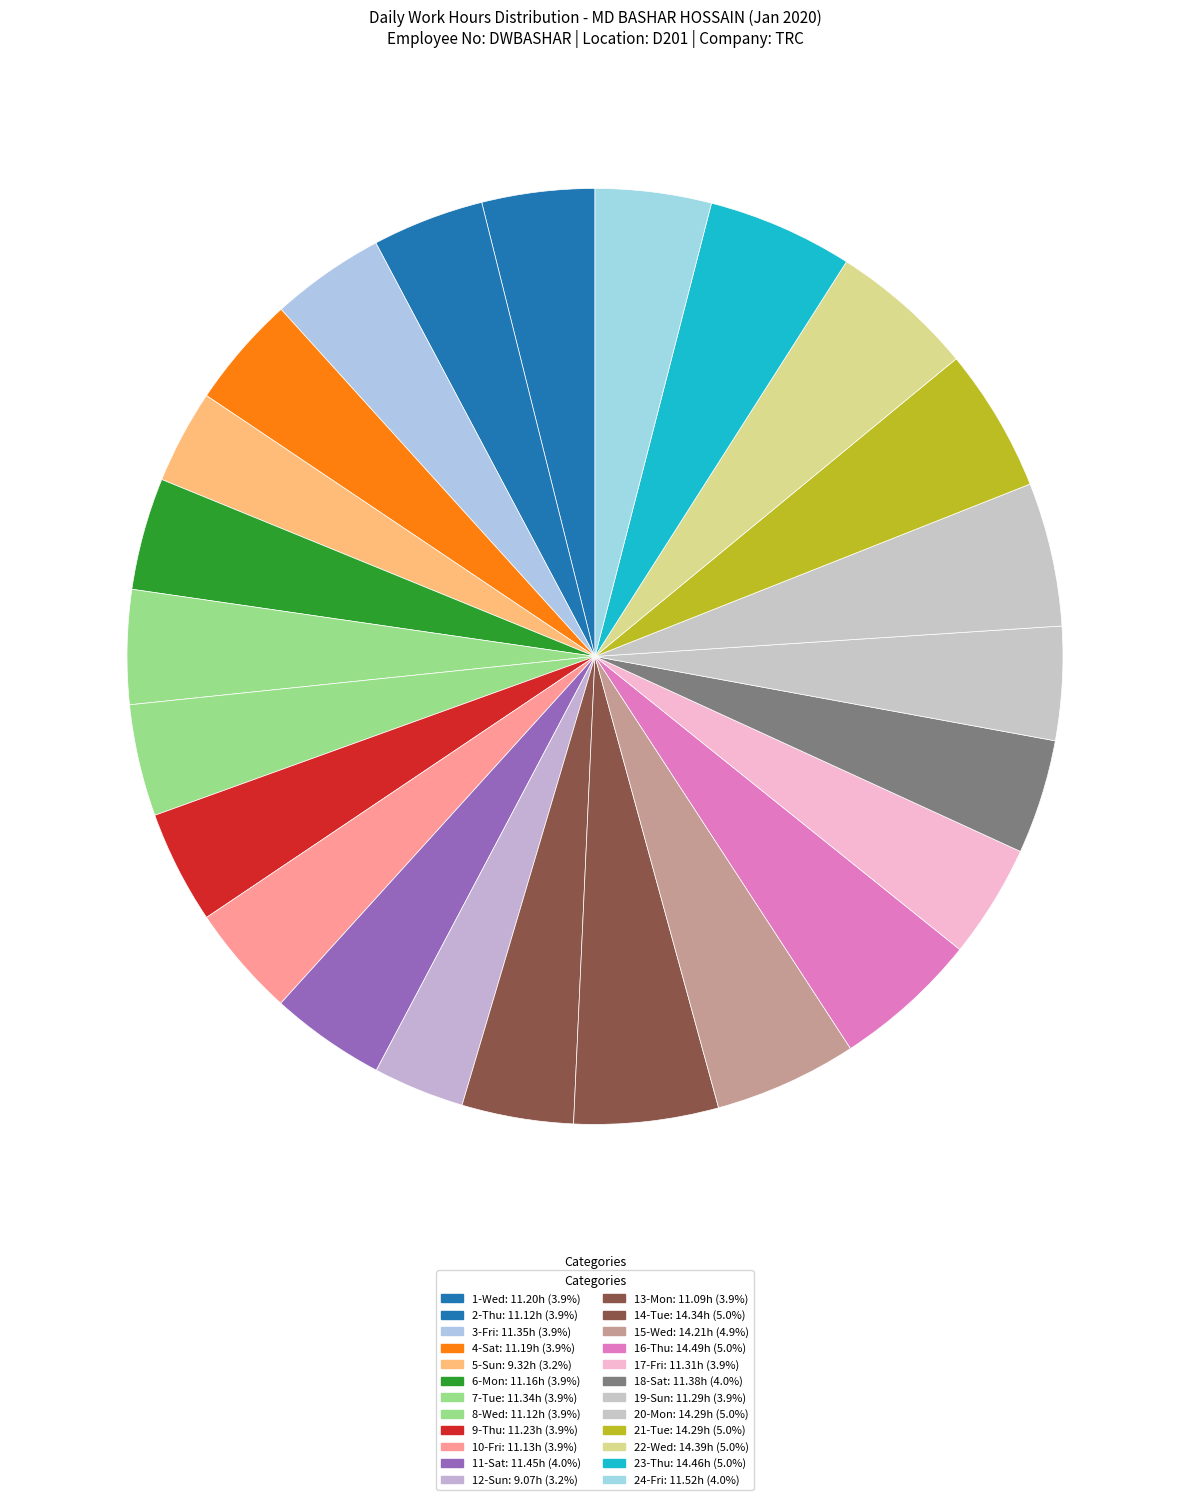

Does any single category account for the majority?

No